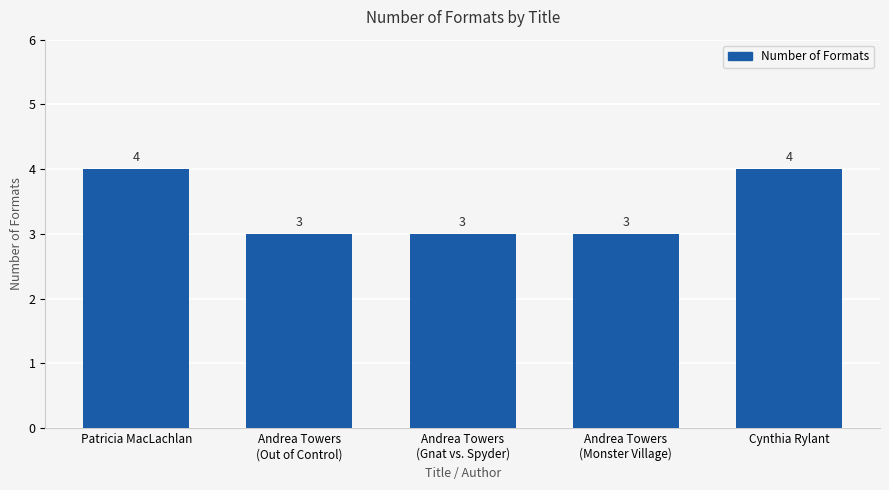

What is the sum of all values?

17